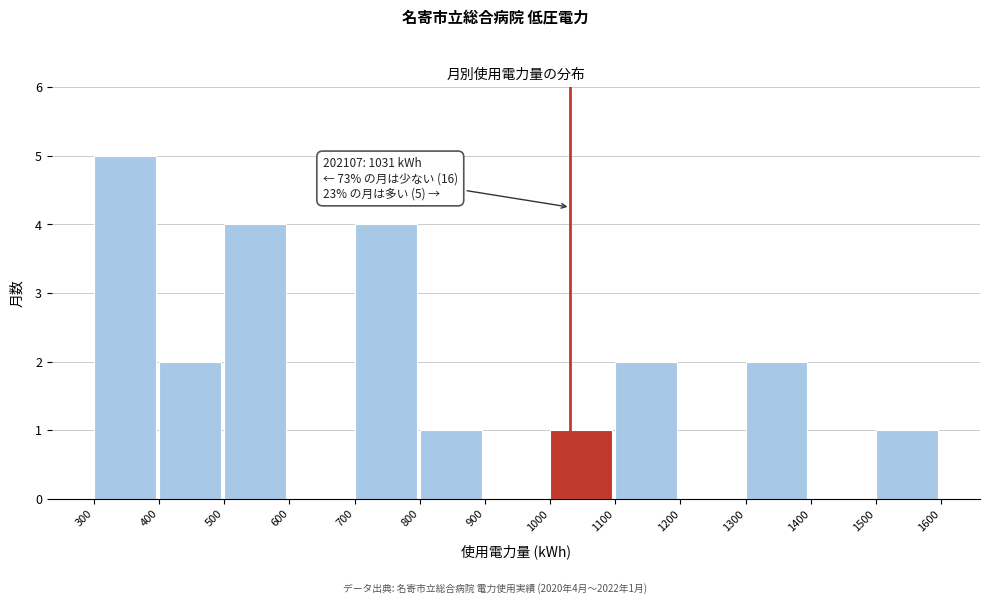

Over which range of the x-axis is the bar tallest?

300 to 400